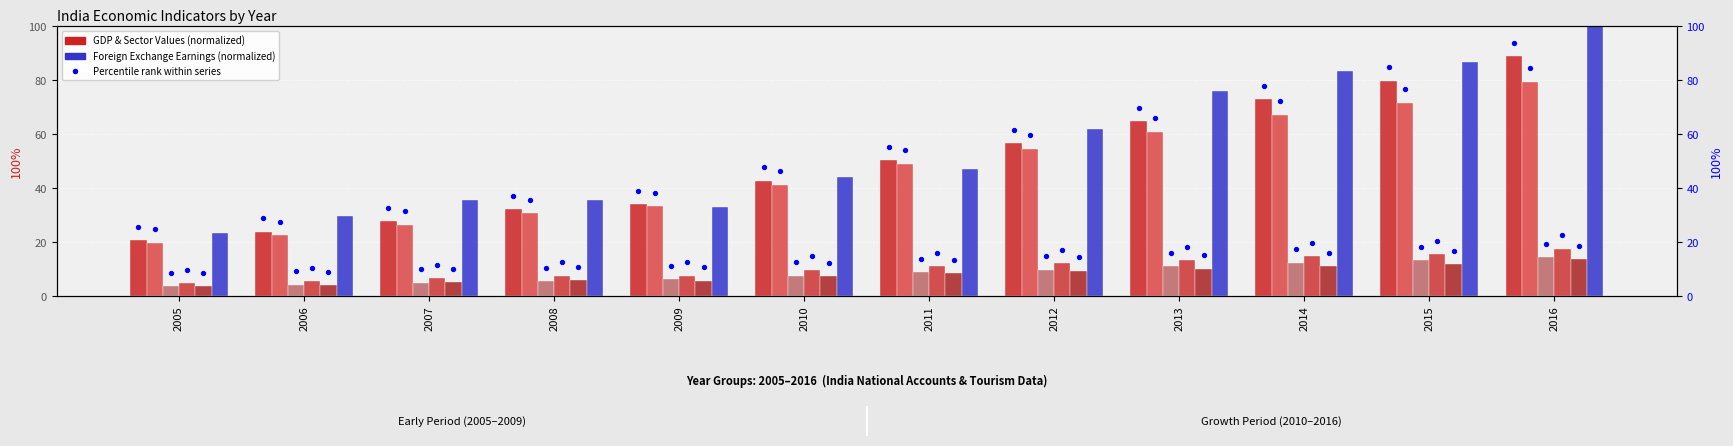

Which series has the widest spread of Y values?

Foreign Exchange Earnings